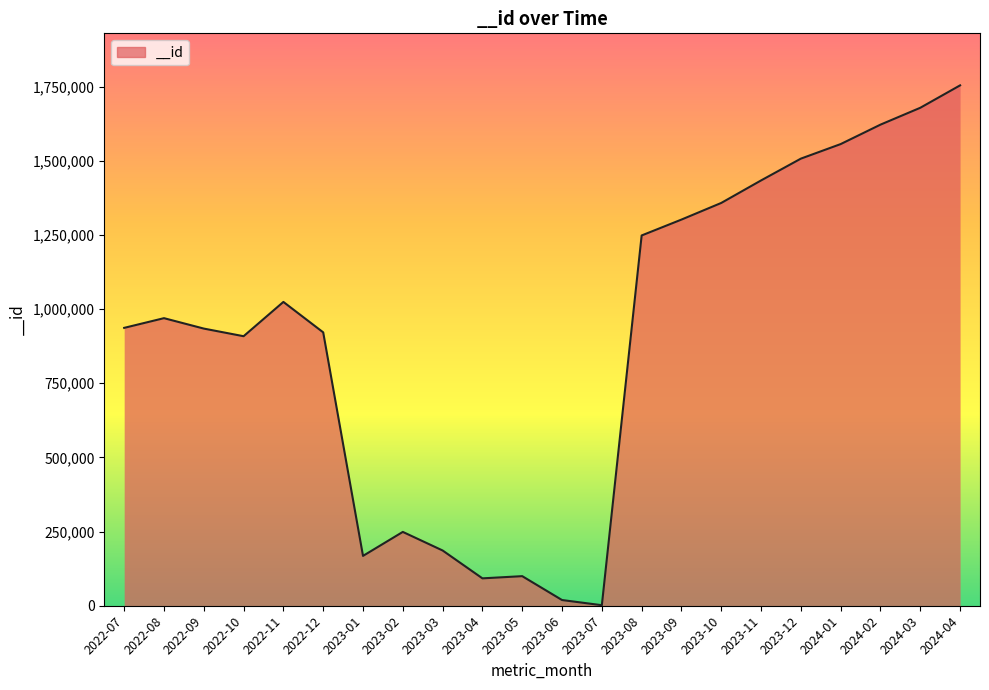

The chart shows a value of 768805 at 2023-09. True or false?

False